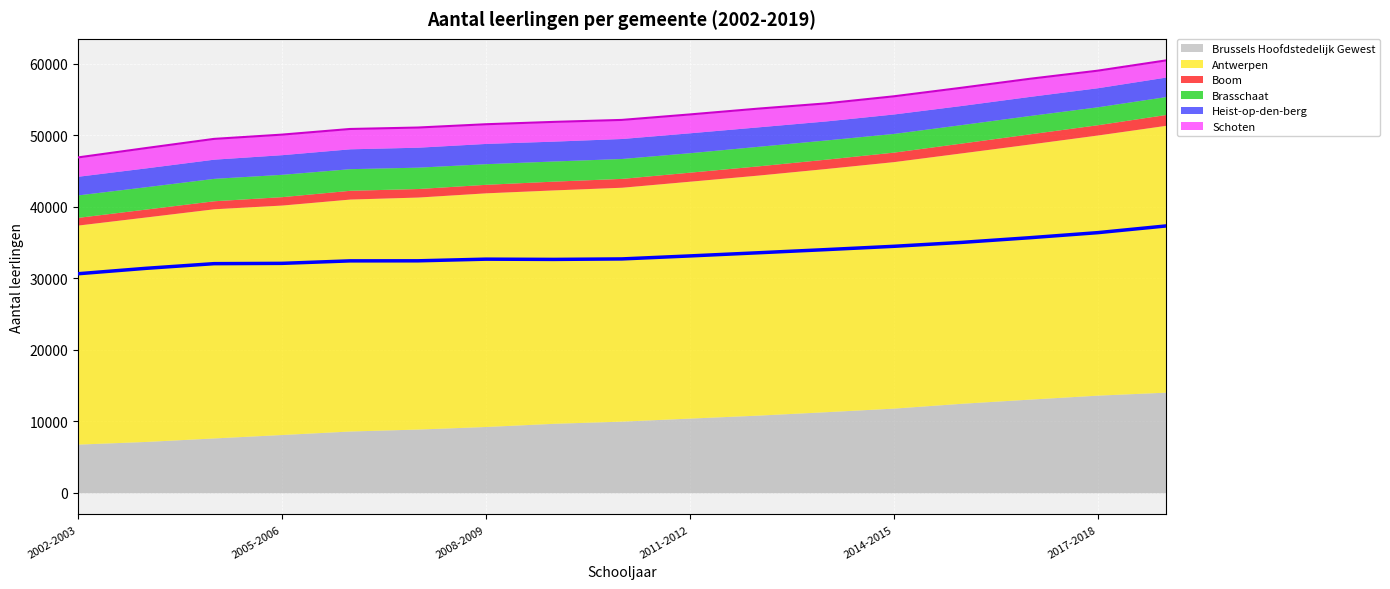

What are all the series names shown in the legend?

Brussels Hoofdstedelijk Gewest, Antwerpen, Boom, Brasschaat, Heist-op-den-berg, Schoten